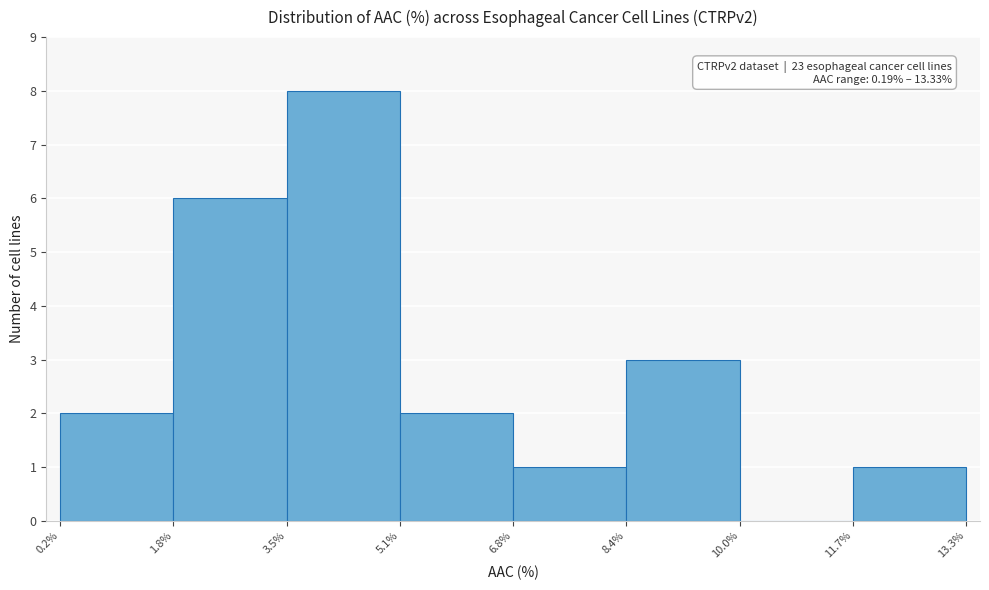

Which range on the x-axis has the tallest bar?

3.5% to 5.1%